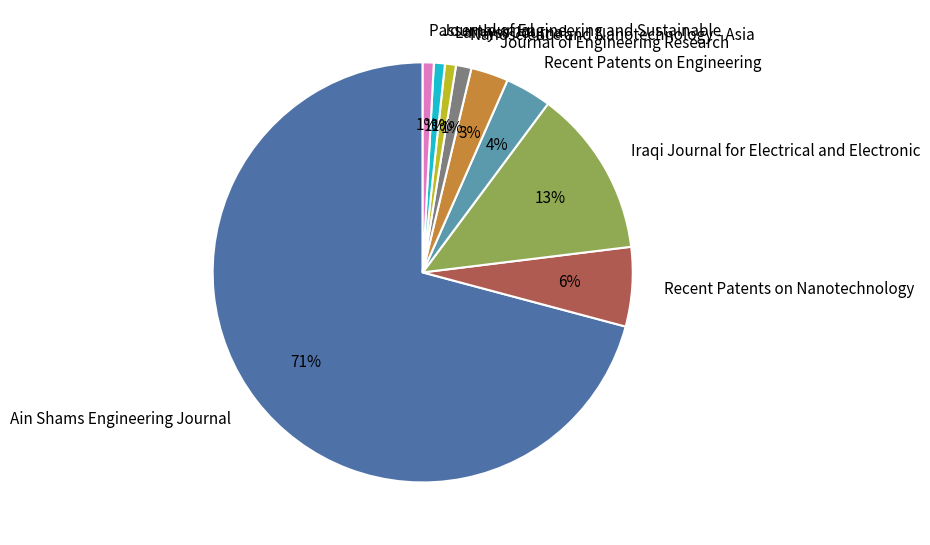

What percentage is the Recent Patents on Engineering slice, to the nearest percent?

4%